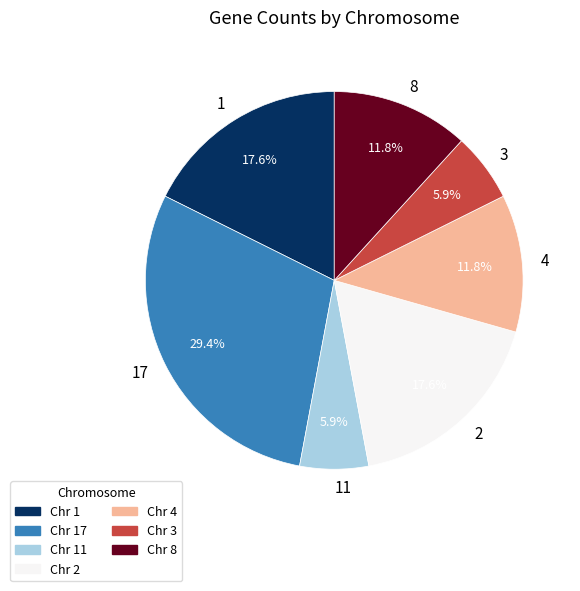

Is it true that 8 is 24% of the pie?

False